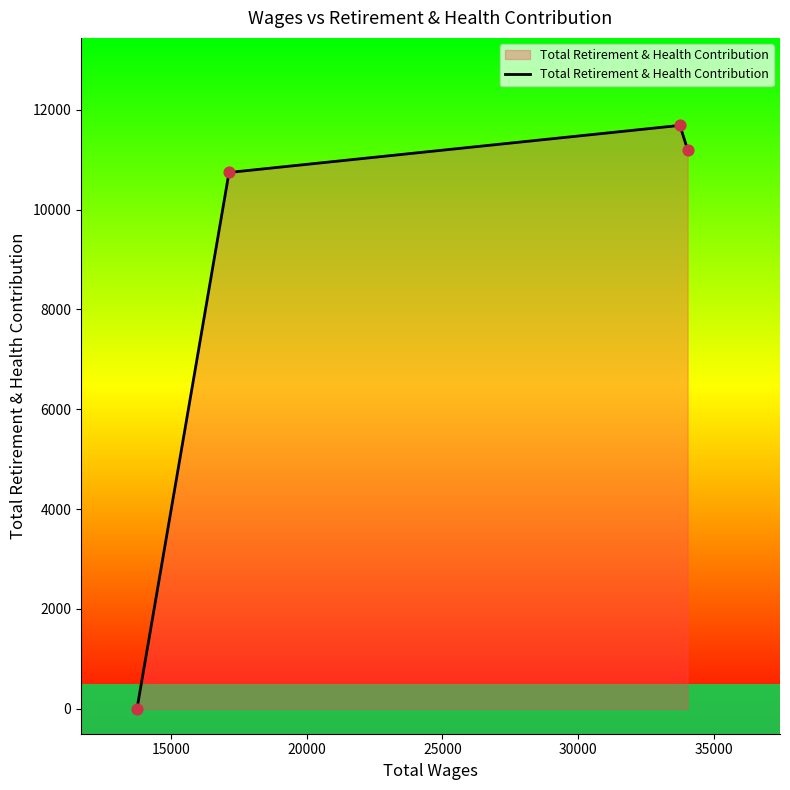

True or false: there are more than 0 points higher than both neighbors.

True